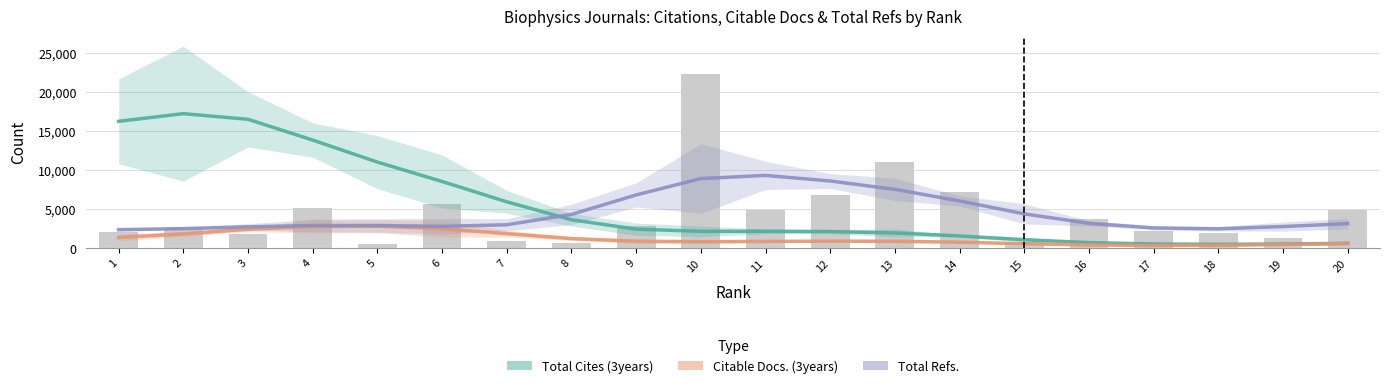

List the series in order of their overall mean, lowest first.

Citable Docs. (3years), Total Refs., Total Cites (3years)